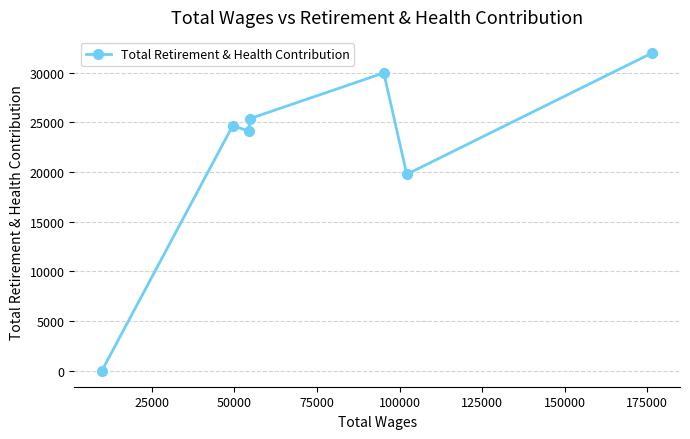

What is the sum of all values?

155835